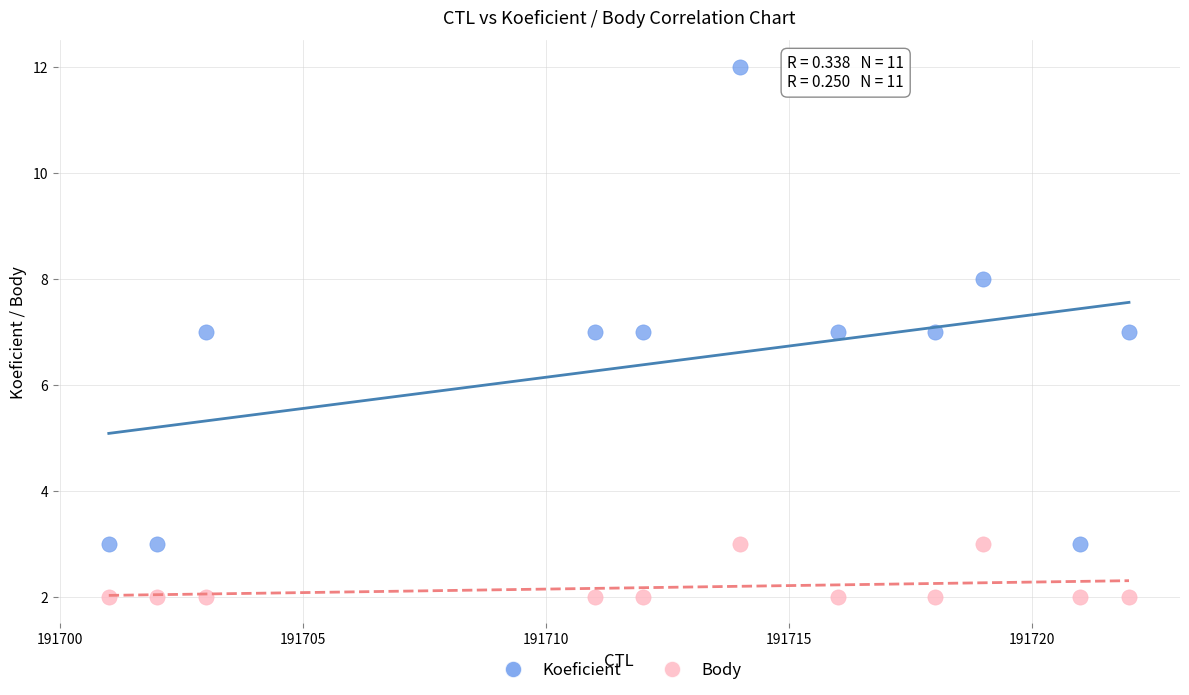

Across all data points, what is the range of Y values (max minus min)?

10